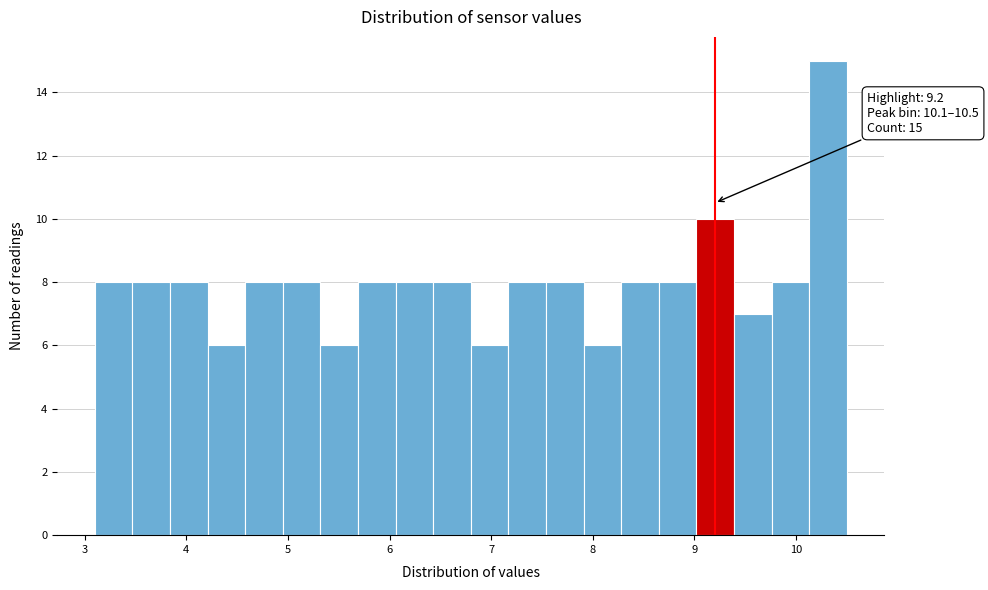

Read against the x-axis, roughly where is the centre of the tallest bar?

10.3